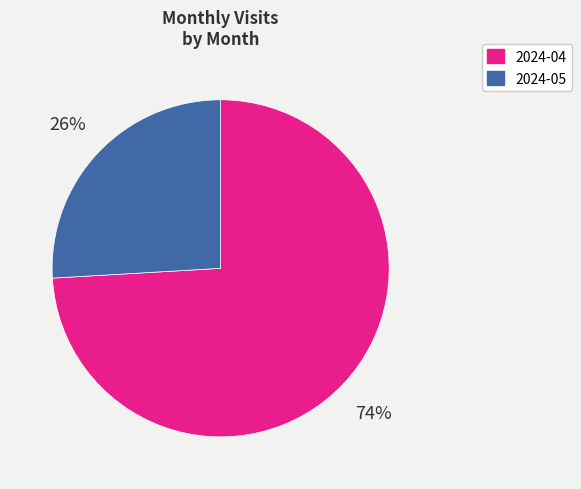

Does 2024-05 represent more than half of the total?

No